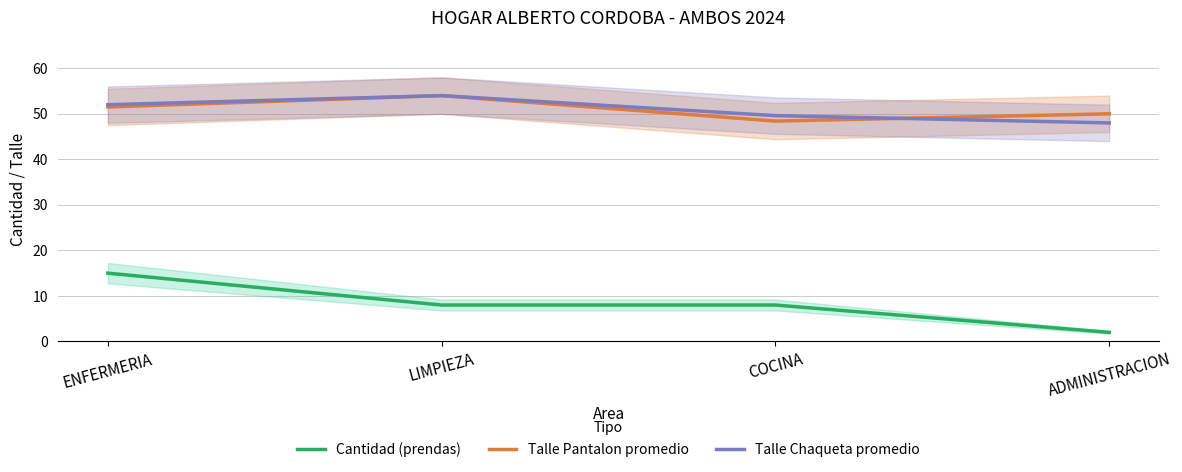

In Talle Pantalon promedio, how many points are lower than both neighbors (excluding endpoints)?

1